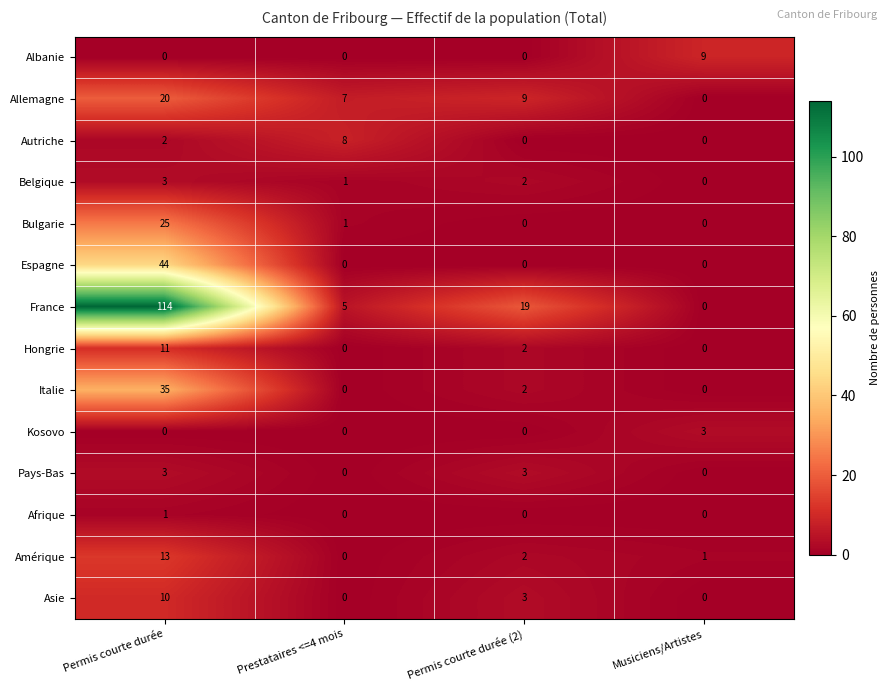

At which label is Bulgarie closest to 12?

Prestataires <=4 mois